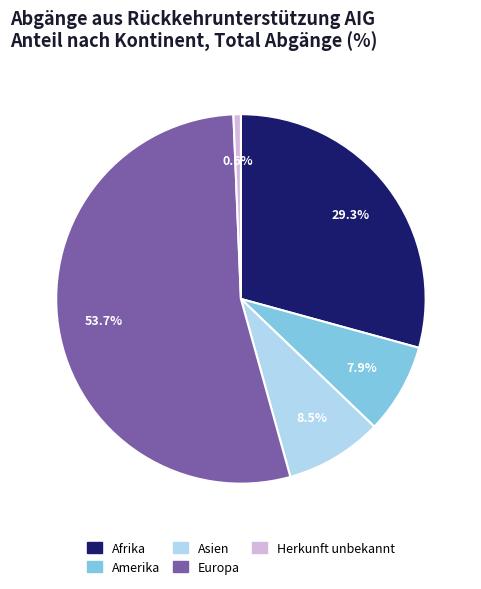

To the nearest percent, what percentage of the pie is Herkunft unbekannt?

1%